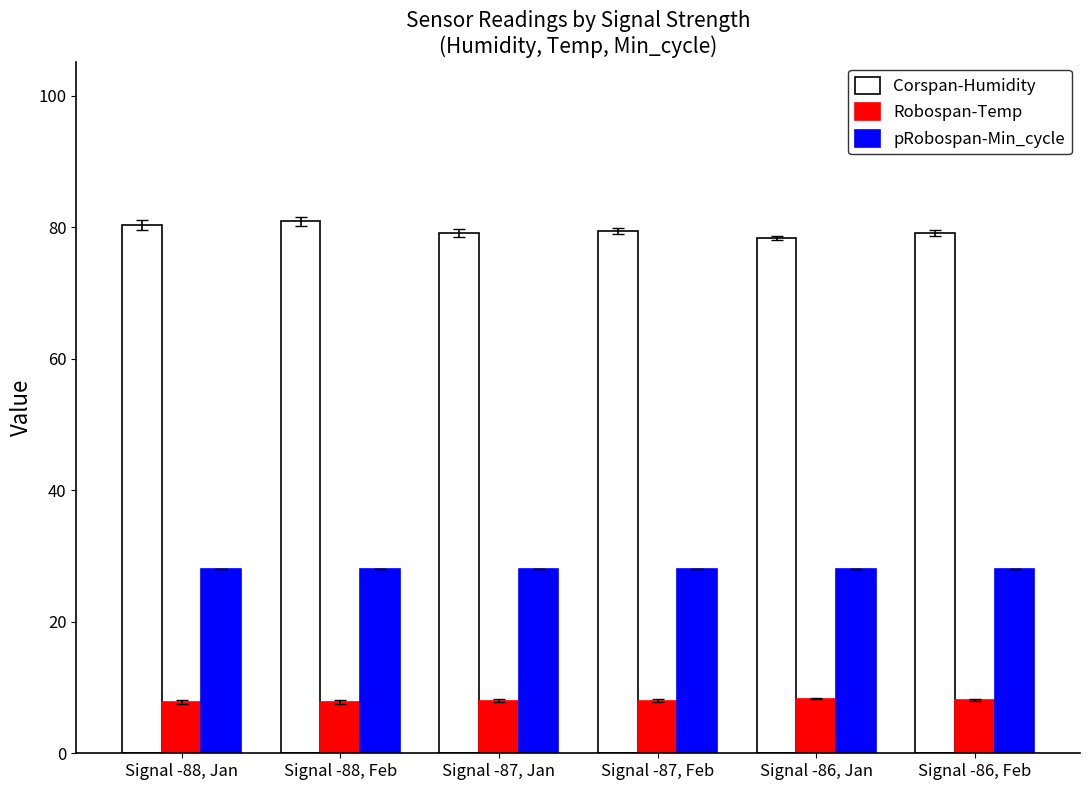

Which series has the largest range (max minus min)?

Corspan-Humidity